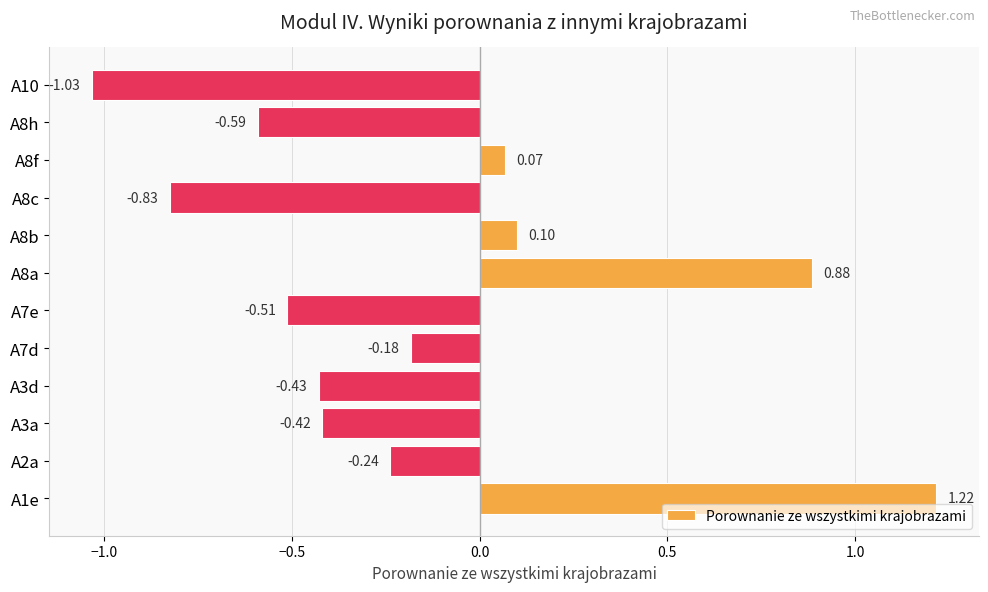

Rank the categories by value from lowest to highest.

A10, A8c, A8h, A7e, A3d, A3a, A2a, A7d, A8f, A8b, A8a, A1e